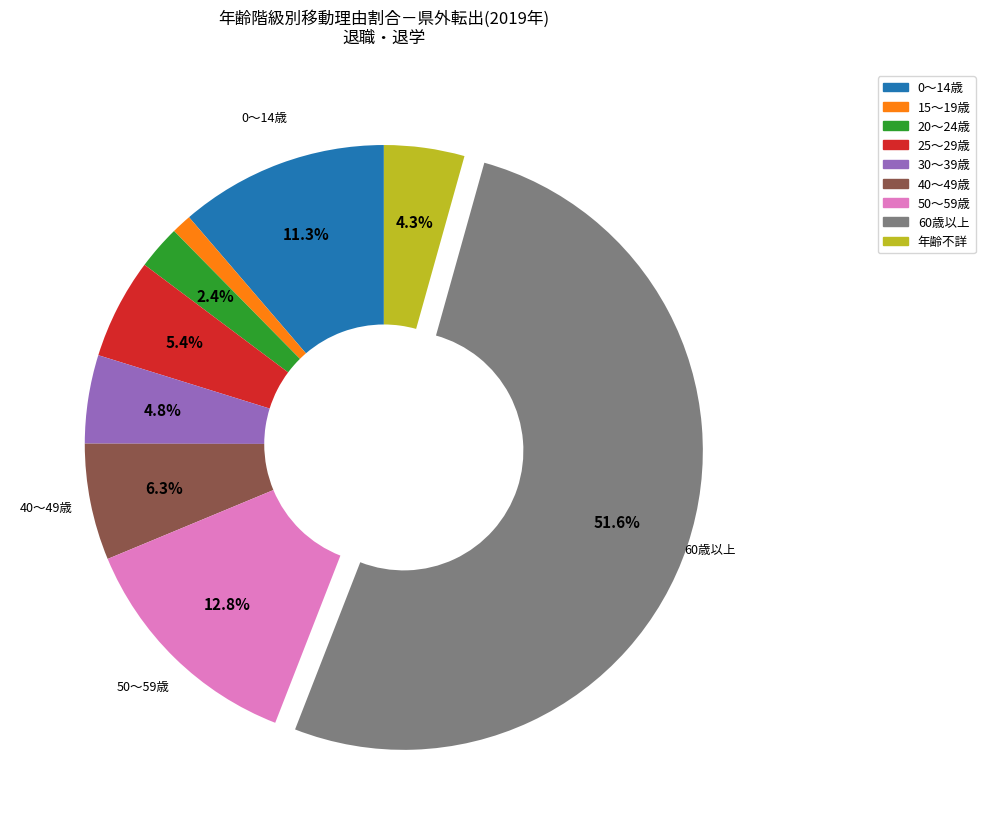

Is the sum of 25～29歳 and 40～49歳 greater than half?

No